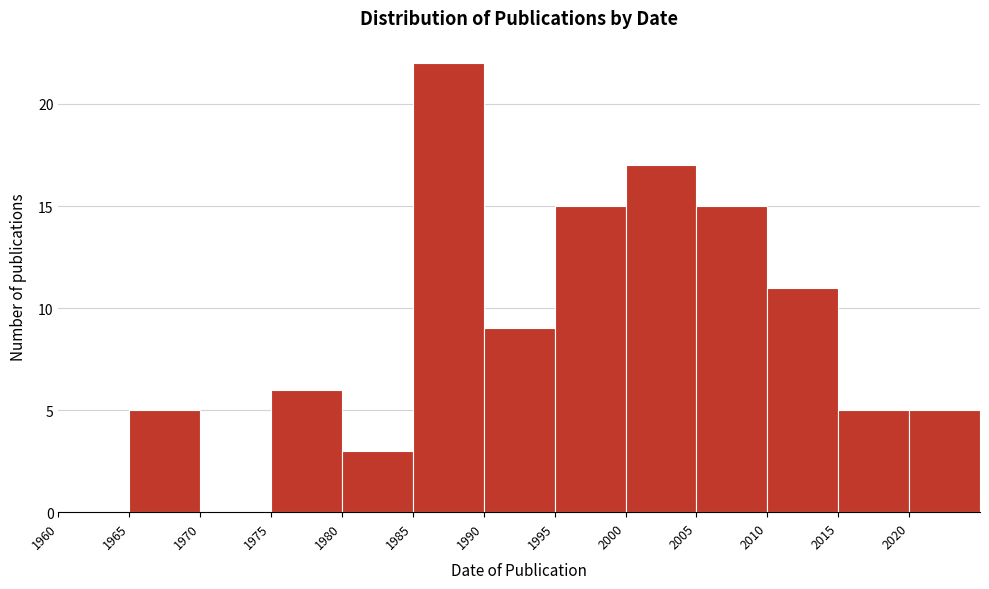

Reading left to right, transcribe this chart: for each bar, give the range it covers on the x-axis and its height. The values are not printed on the chart, so give them approximately, as read against the axis.

1960 to 1965: 0
1965 to 1970: 5
1970 to 1975: 0
1975 to 1980: 6
1980 to 1985: 3
1985 to 1990: 22
1990 to 1995: 9
1995 to 2000: 15
2000 to 2005: 17
2005 to 2010: 15
2010 to 2015: 11
2015 to 2020: 5
2020 to 2025: 5